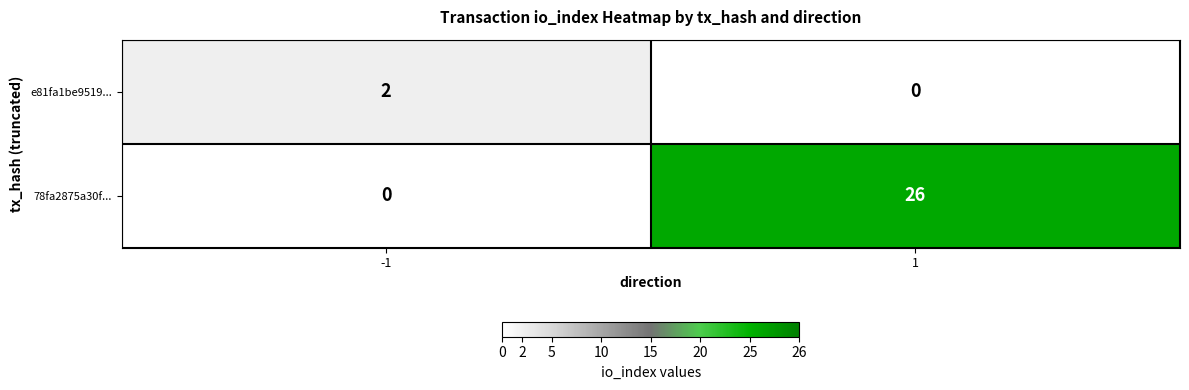

Is the value of e81fa1be9519... at -1 greater than the value of 78fa2875a30f... at 1?

No